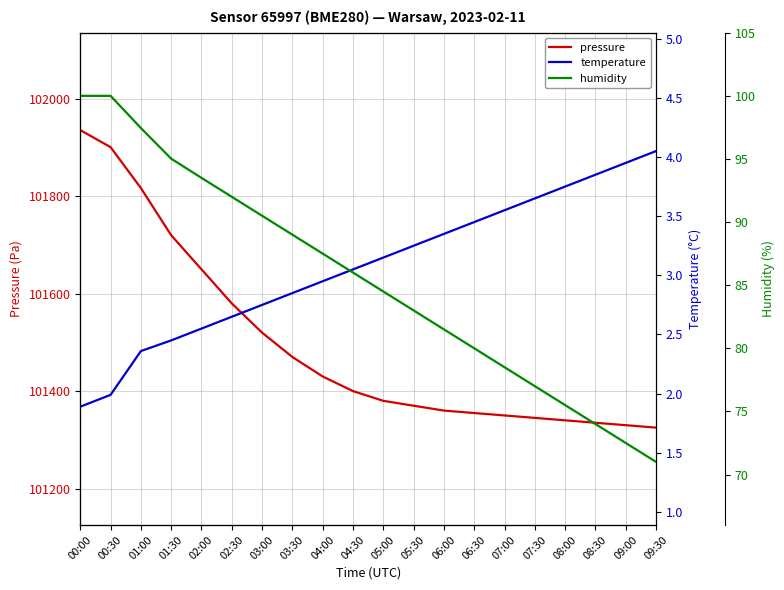

What is the value of the temperature point at the 16th from the left?

3.6